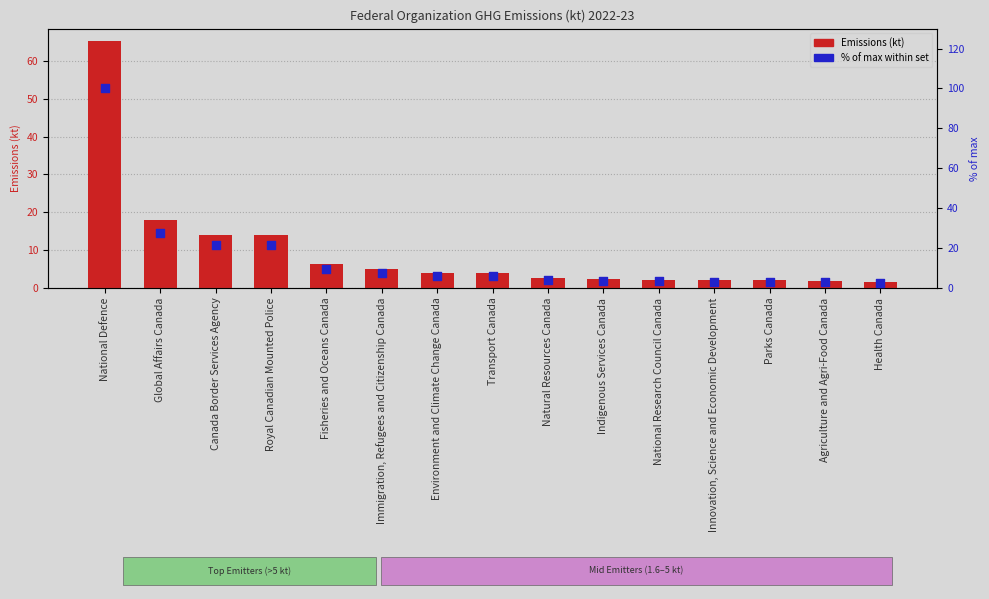

Which series reaches the minimum Y coordinate?

Emissions (kt)